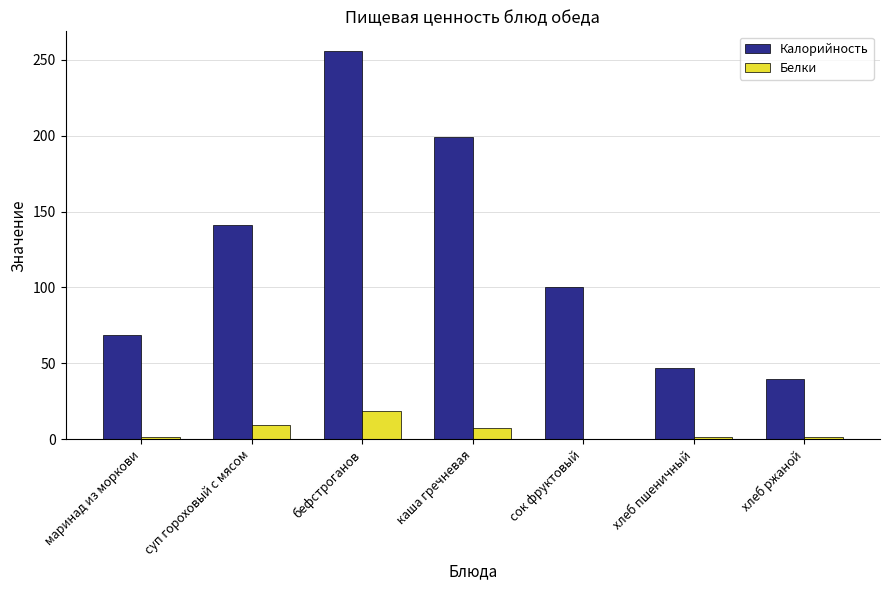

At which category is the sum across all series the highest?

бефстроганов